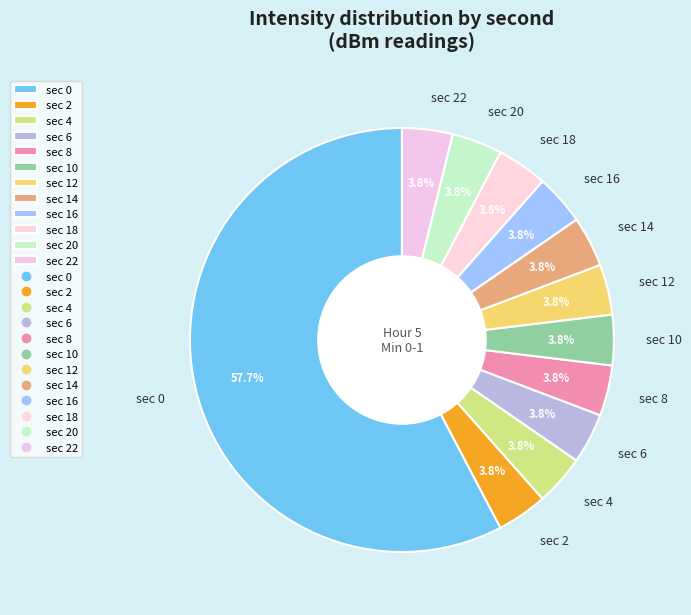

Does any single category account for the majority?

Yes